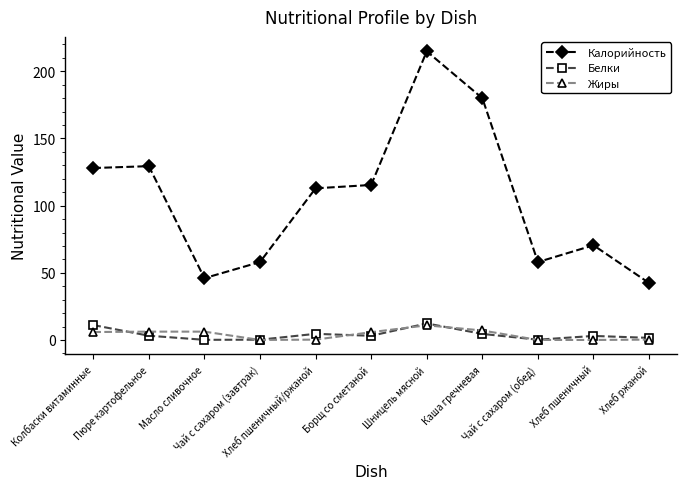

Is the value of Калорийность at Каша гречневая greater than the value of Жиры at Пюре картофельное?

Yes